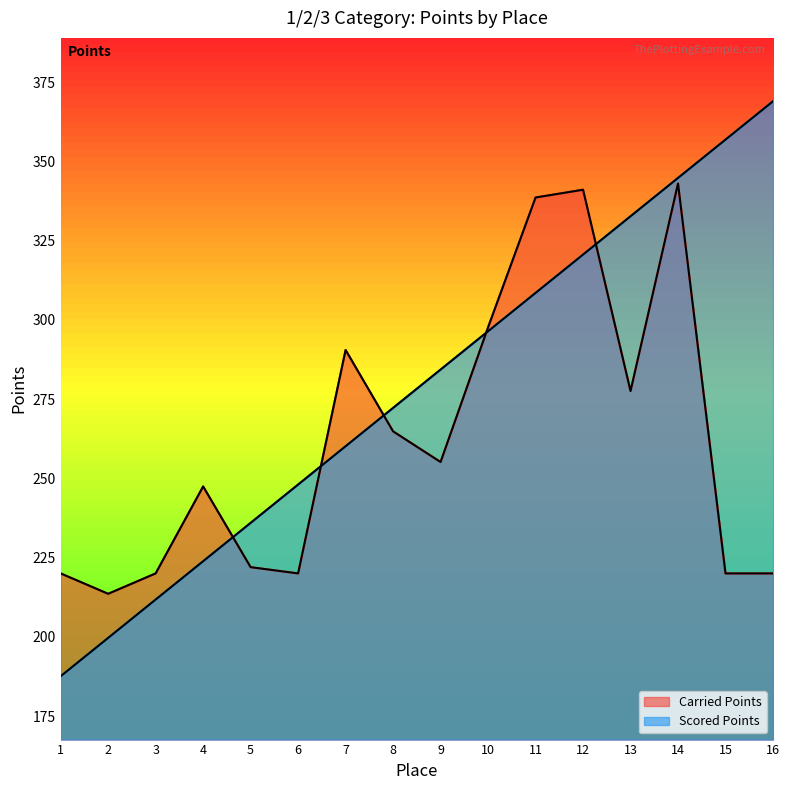

Rank the series at 1 from lowest to highest value.

Scored Points, Carried Points